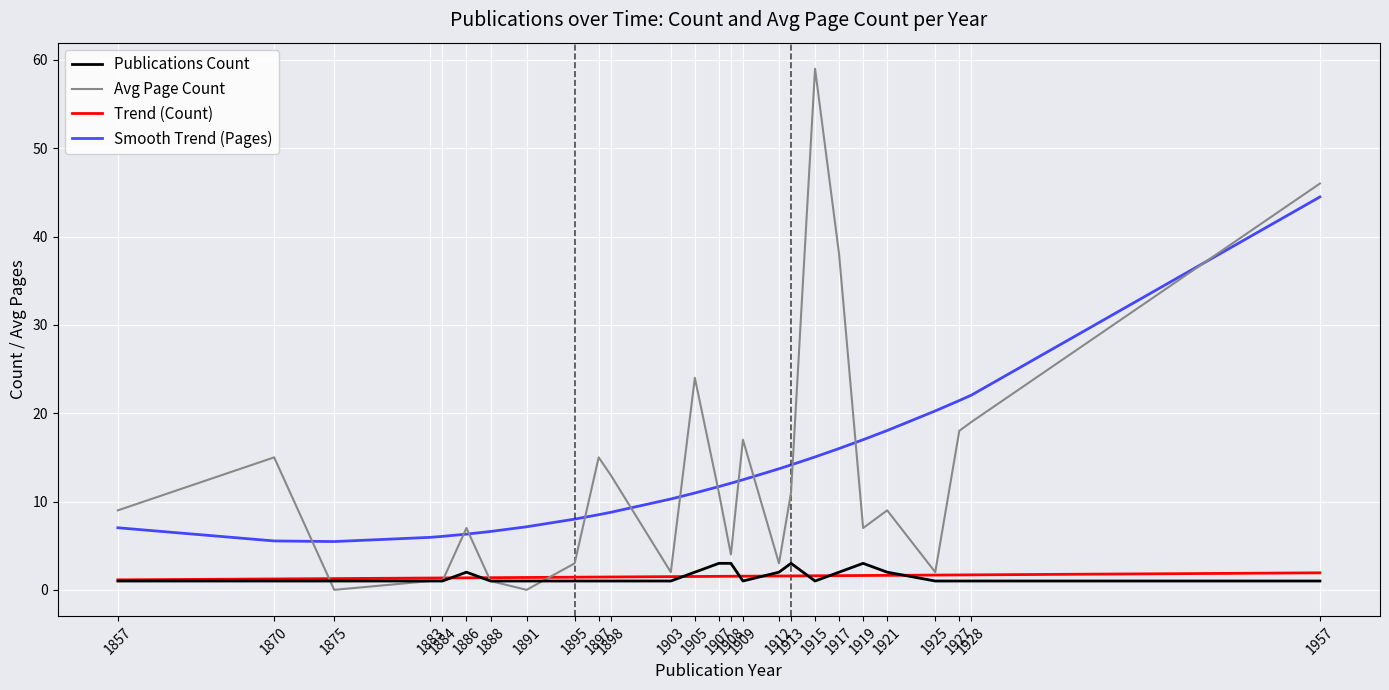

Which series has the widest spread of values?

Avg Page Count